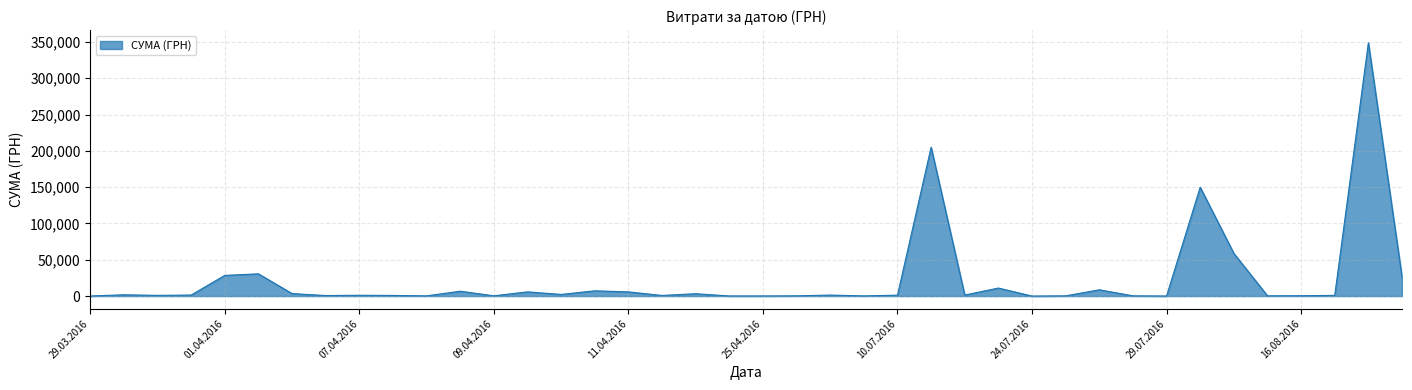

What is the difference between the maximum and minimum values?

348954.7